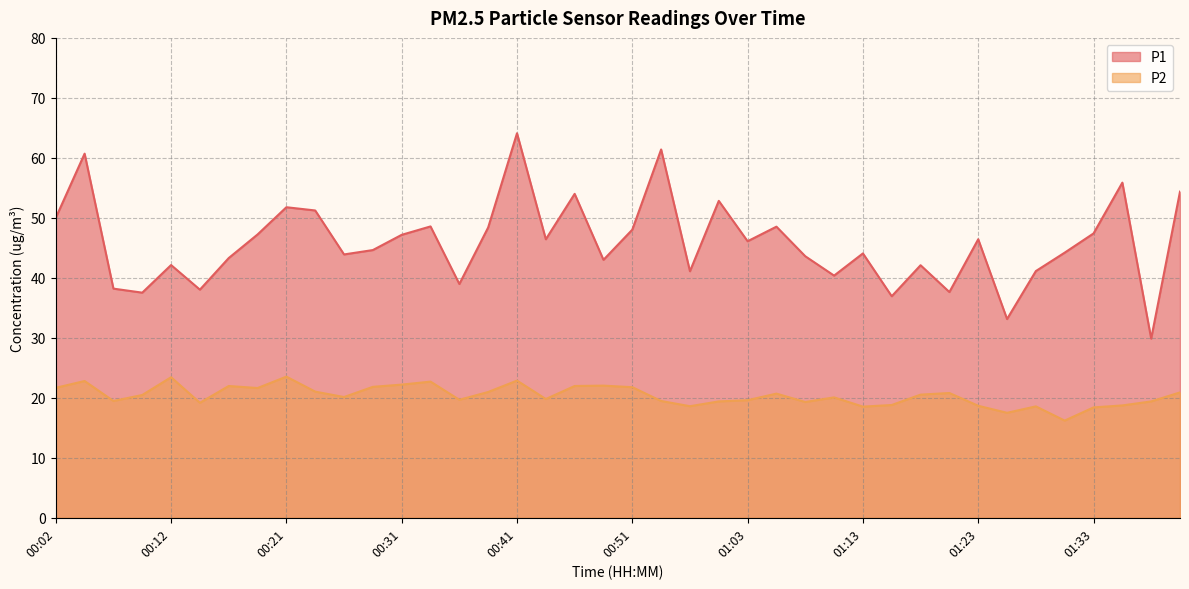

Count the number of data series in this chart.

2